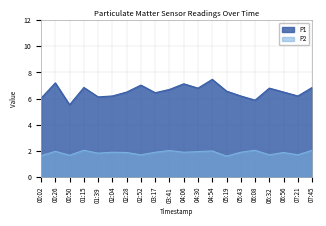

Where does the P1 series first go above 6?

00:02